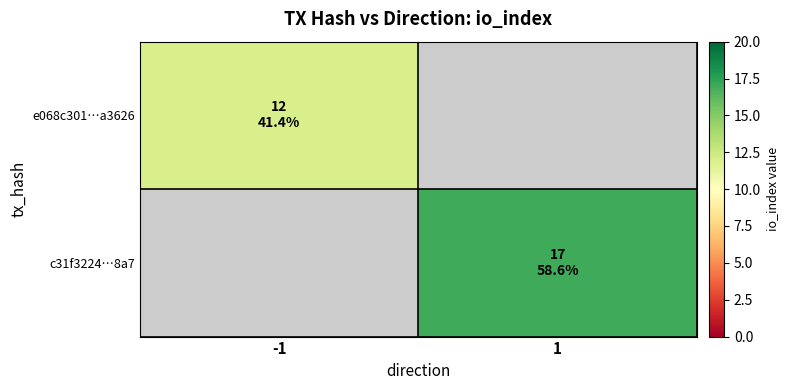

What is the total value across all series at -1?

12